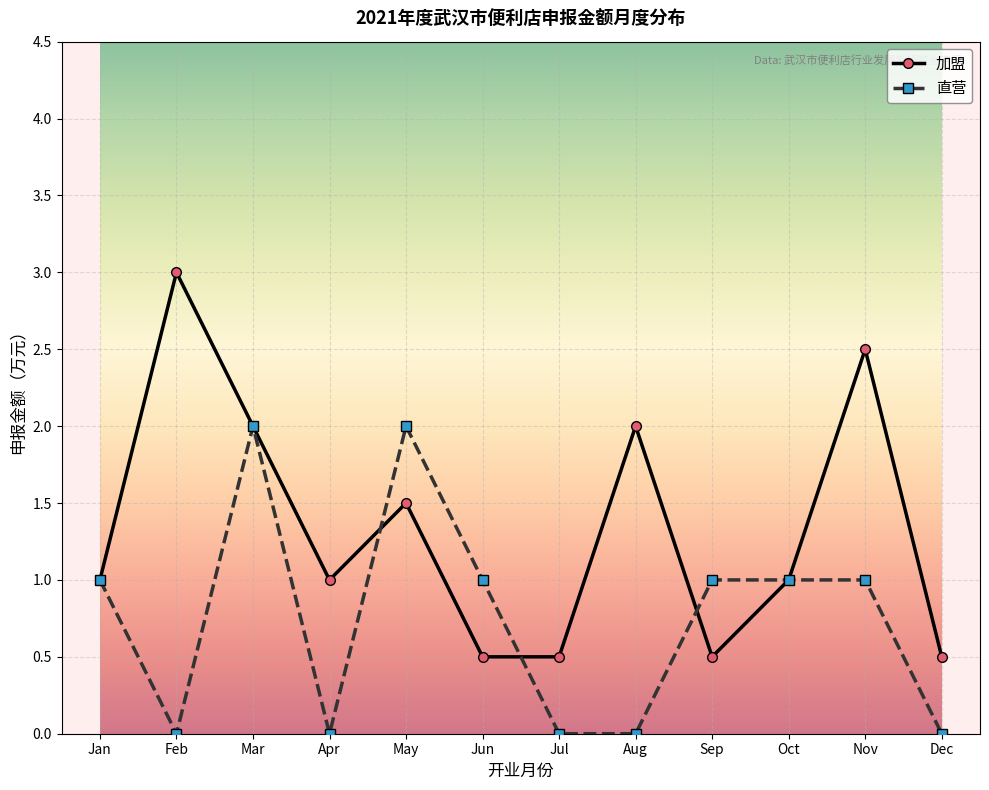

List the series in order of their overall mean, lowest first.

直营, 加盟